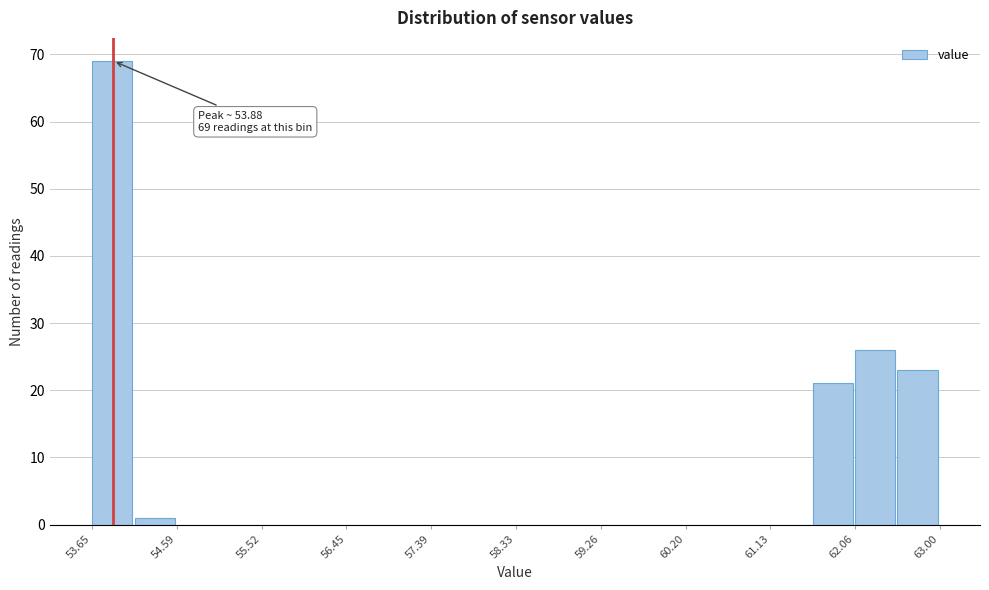

Over which range of the x-axis is the bar tallest?

53.7 to 54.1